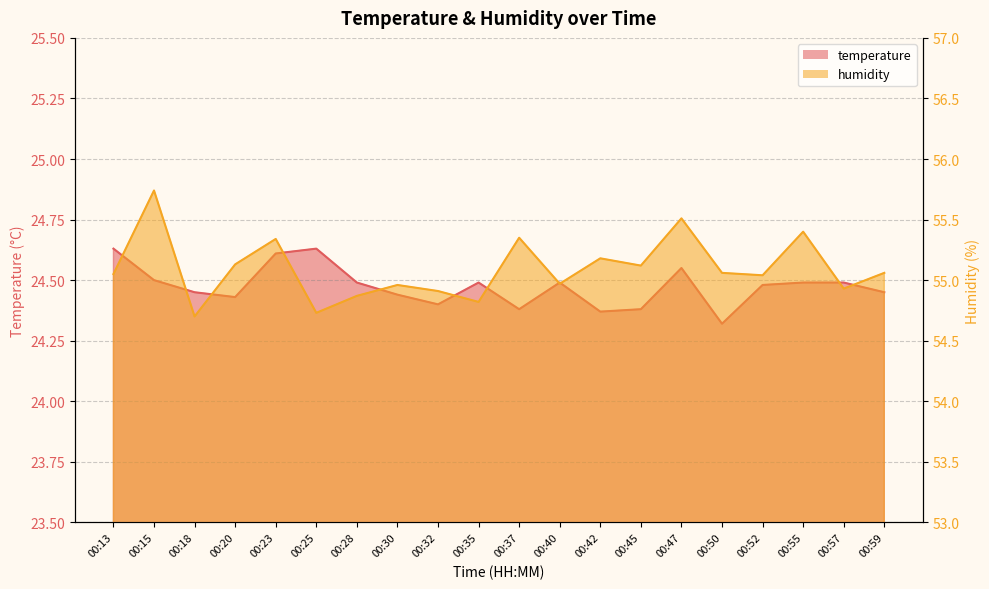

List the series in order of their peak value, highest first.

humidity, temperature